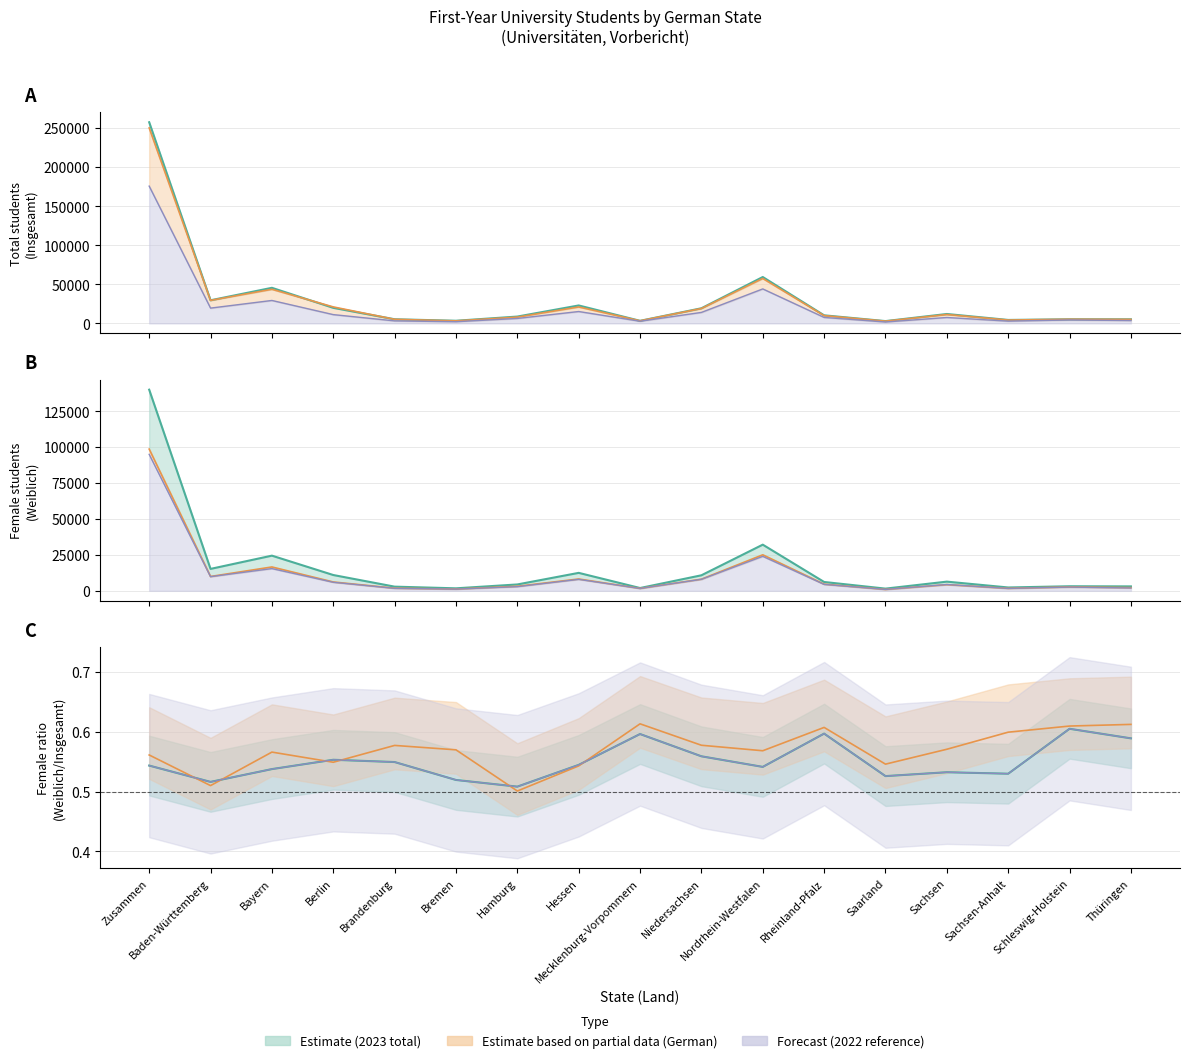

List the labels in order of Deutsche insgesamt 2023 value, smallest first.

Saarland, Bremen, Mecklenburg-Vorpommern, Sachsen-Anhalt, Brandenburg, Thüringen, Schleswig-Holstein, Hamburg, Sachsen, Rheinland-Pfalz, Berlin, Niedersachsen, Hessen, Baden-Württemberg, Bayern, Nordrhein-Westfalen, Zusammen